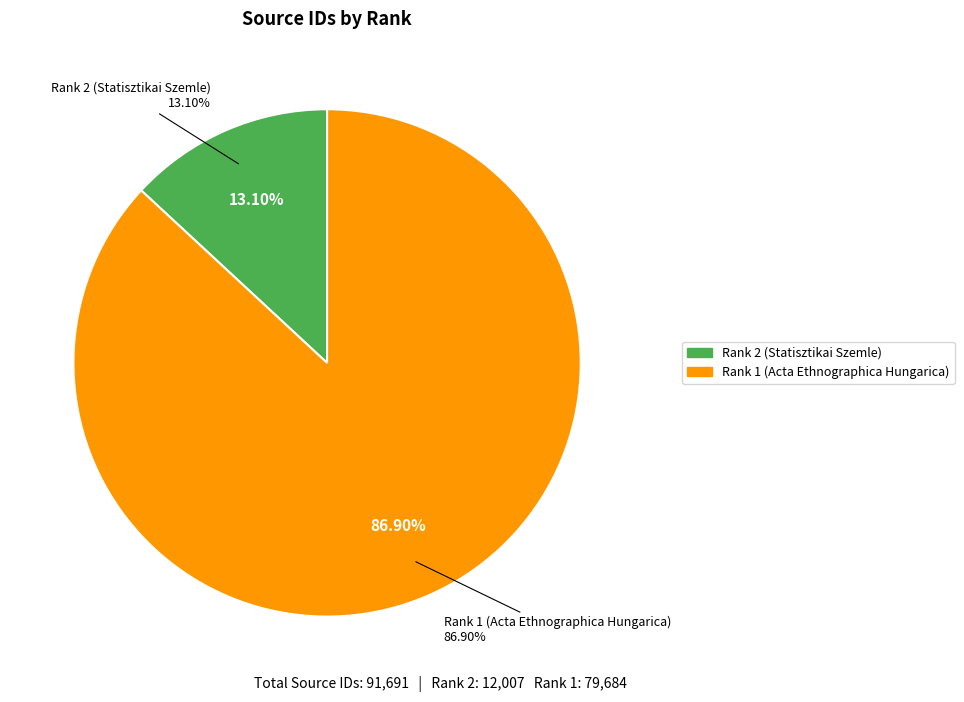

To the nearest percent, what is the combined percentage of Rank 2 (Statisztikai Szemle) and Rank 1 (Acta Ethnographica Hungarica)?

100%